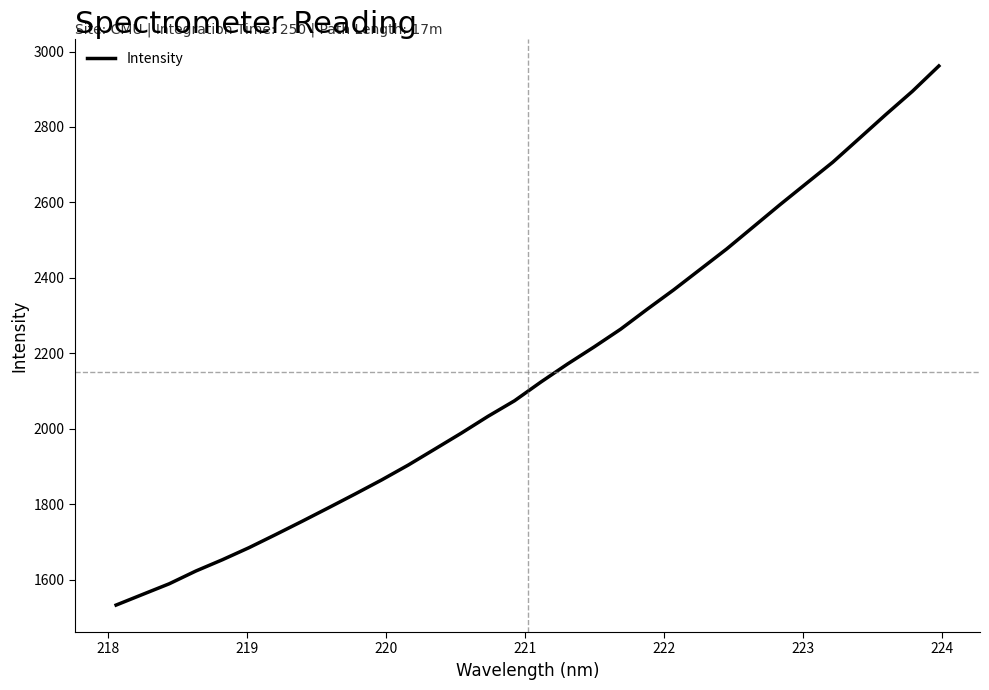

What is the minimum value shown in the chart?

1533.0